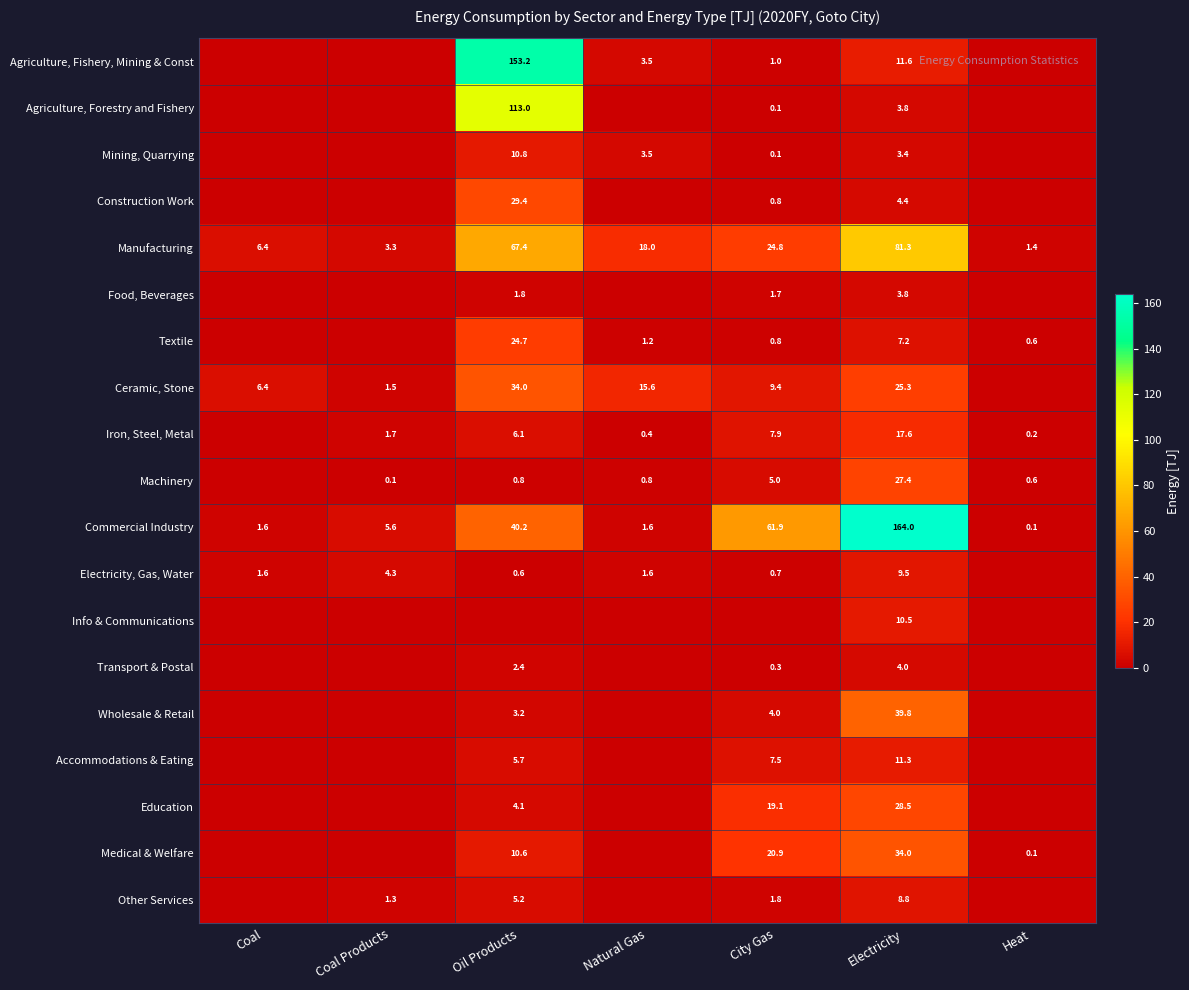

Between Heat and Oil Products, which is larger?

Oil Products